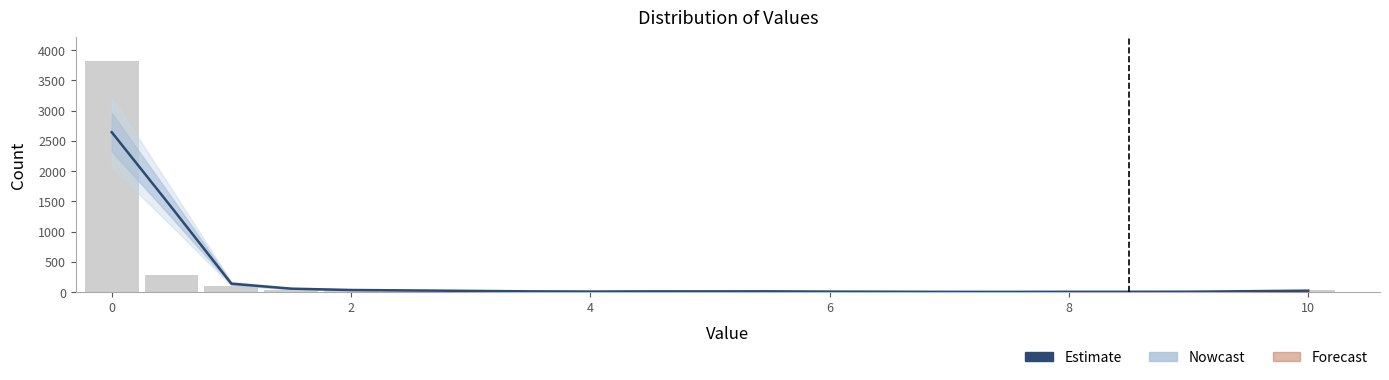

Does the chart contain stacked bars?

No